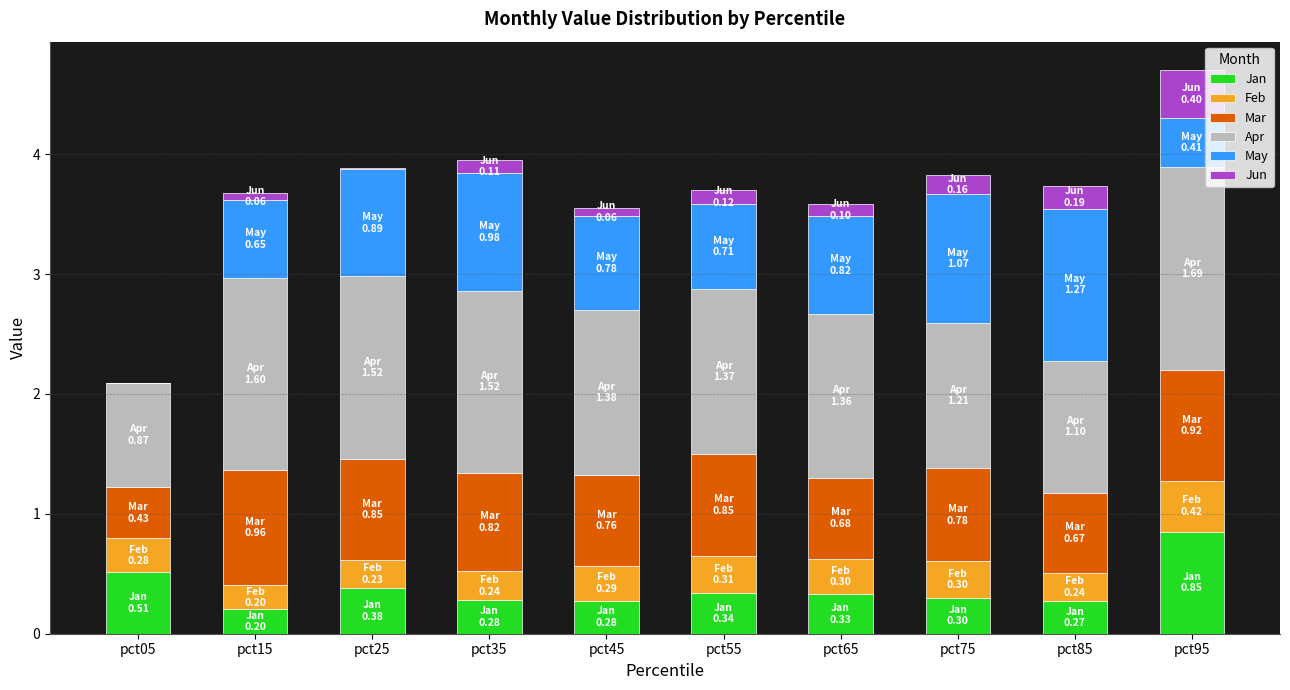

What are all the series names shown in the legend?

Jan, Feb, Mar, Apr, May, Jun